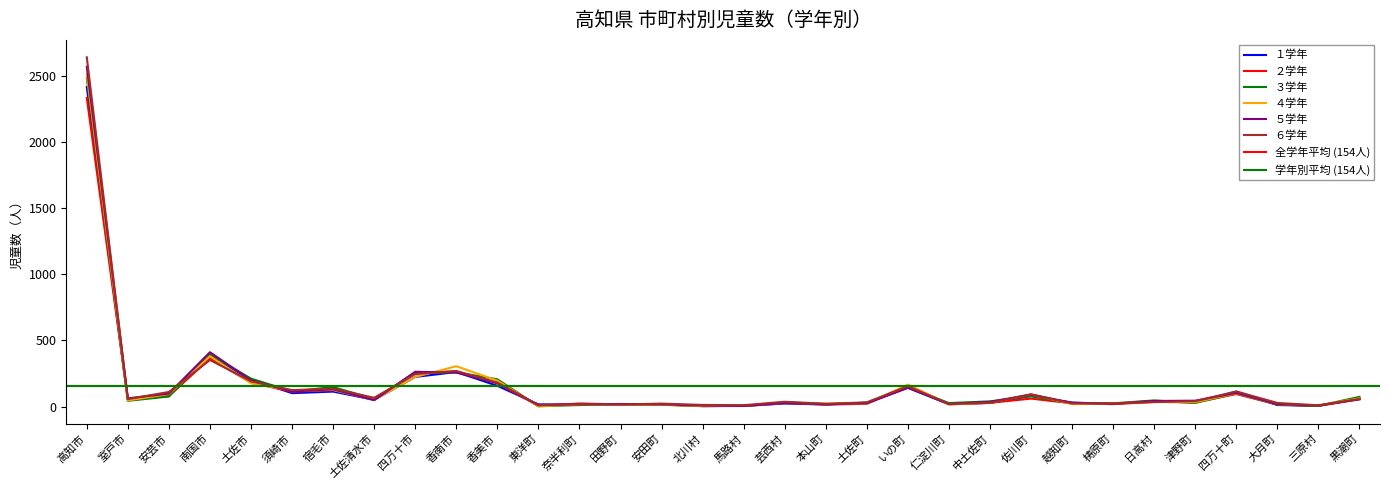

Rank the categories by ６学年 value from lowest to highest.

三原村, 東洋町, 馬路村, 北川村, 田野町, 奈半利町, 仁淀川町, 本山町, 安田町, 越知町, 梼原町, 大月町, 中土佐町, 土佐町, 日高村, 芸西村, 津野町, 室戸市, 黒潮町, 土佐清水市, 佐川町, 安芸市, 四万十町, 須崎市, 宿毛市, いの町, 香美市, 土佐市, 四万十市, 香南市, 南国市, 高知市